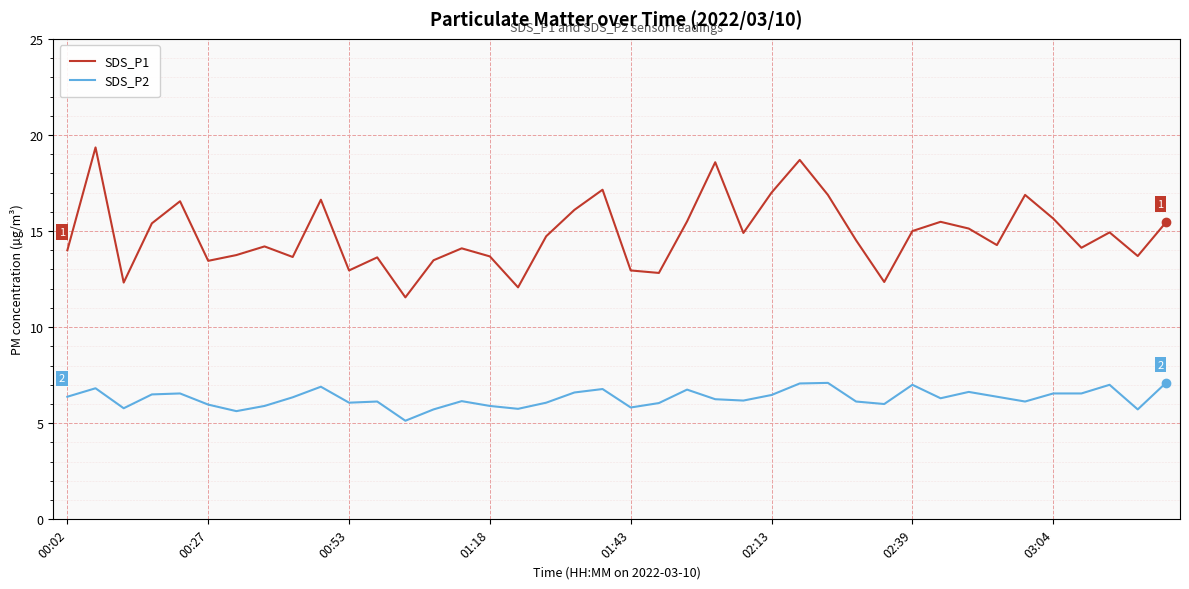

What are all the series names shown in the legend?

SDS_P1, SDS_P2